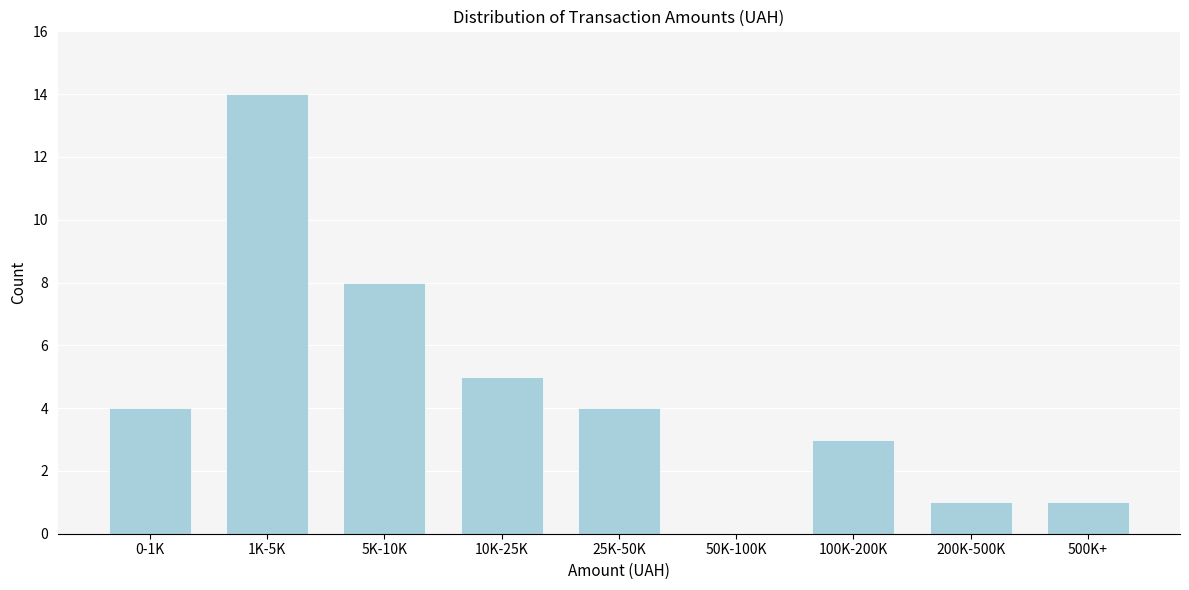

Reading left to right, extract all data points from this chart.

0-1K=4	1K-5K=14	5K-10K=8	10K-25K=5	25K-50K=4	50K-100K=0	100K-200K=3	200K-500K=1	500K+=1